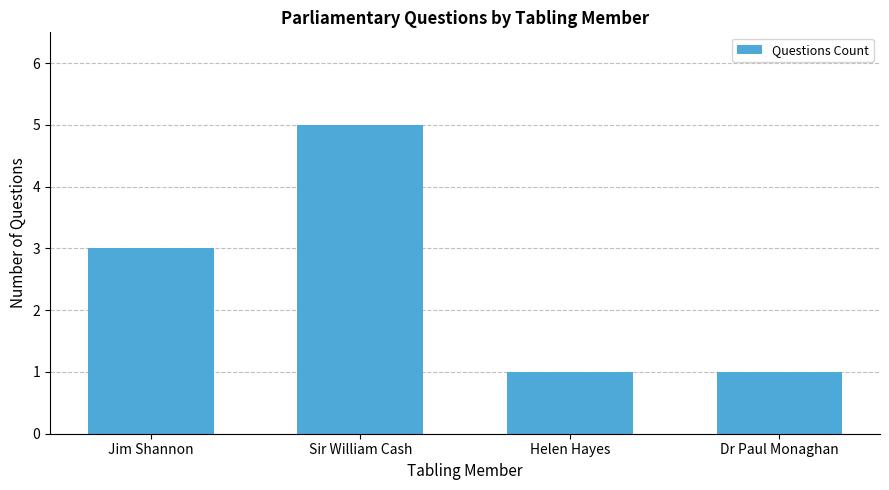

Reading left to right, extract all data points from this chart.

3	5	1	1